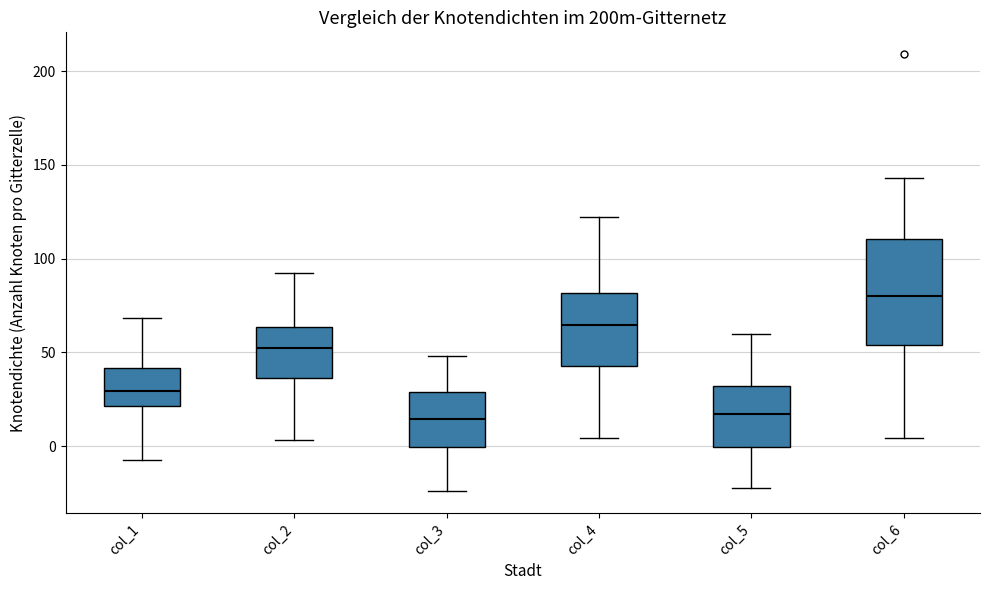

Comparing the boxes themselves (not the whiskers), which one is the tallest?

col_6